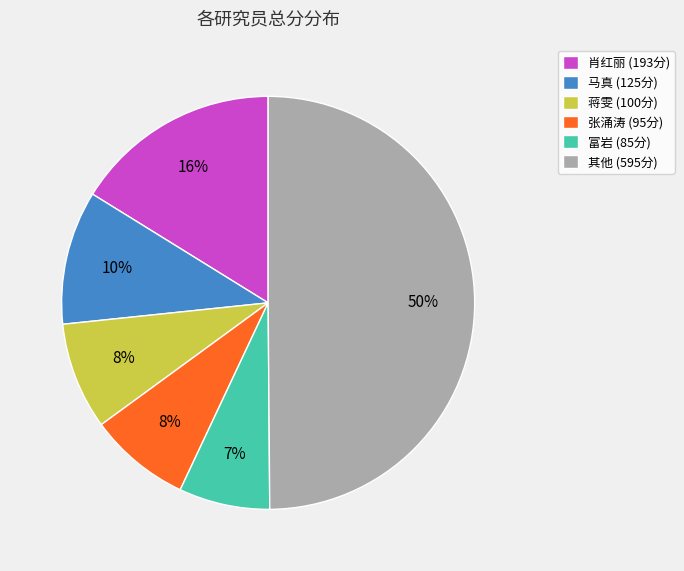

The 其他 (595分) slice represents 50% of the pie. True or false?

True